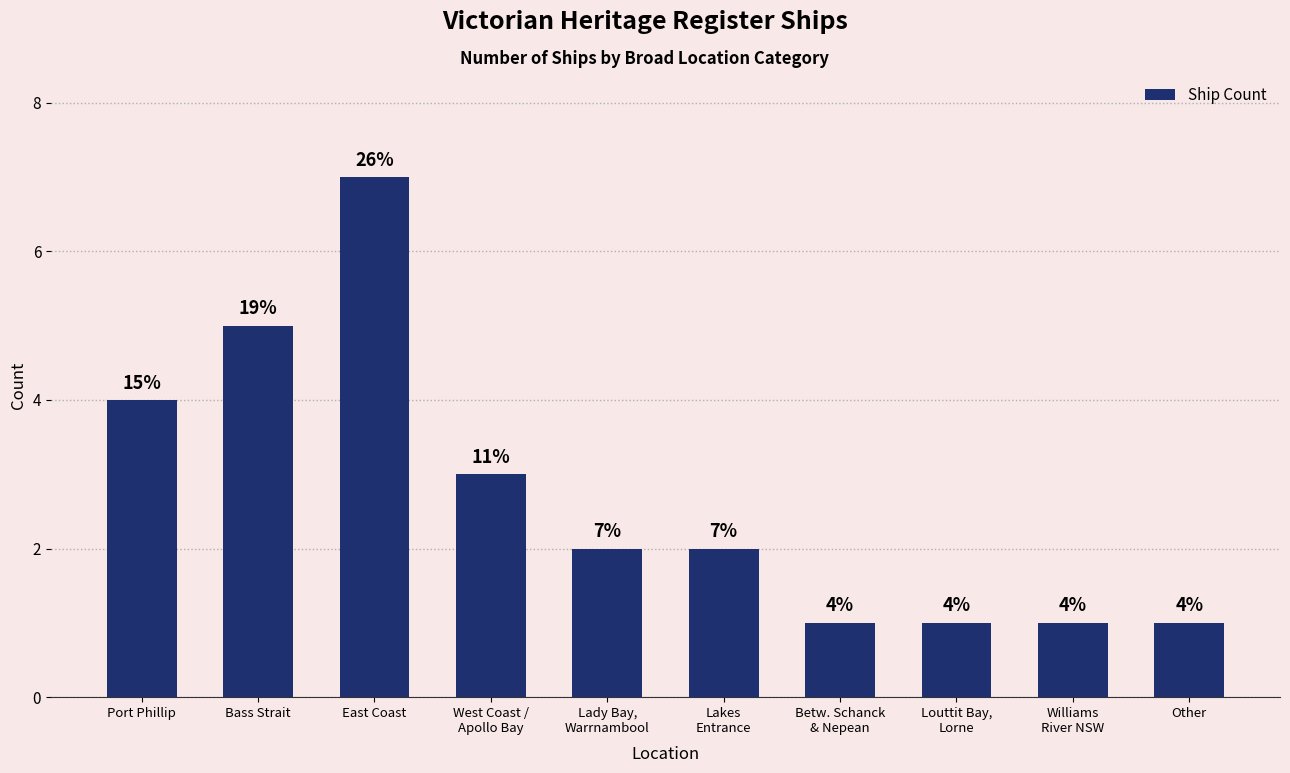

The value at West Coast /
Apollo Bay is 2. True or false?

False